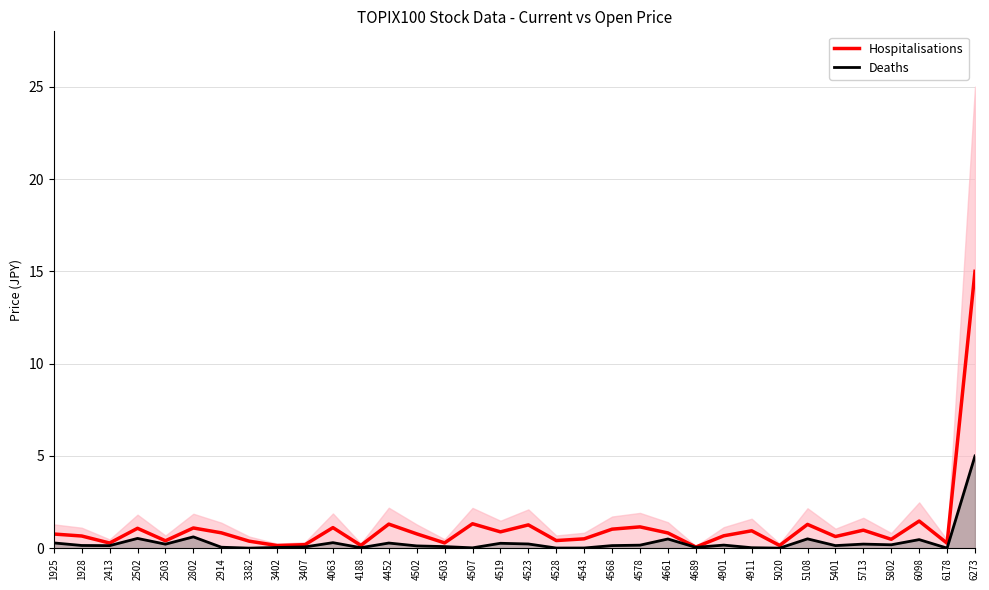

Is it true that Hospitalisations equals 0.1 at 4689?

True